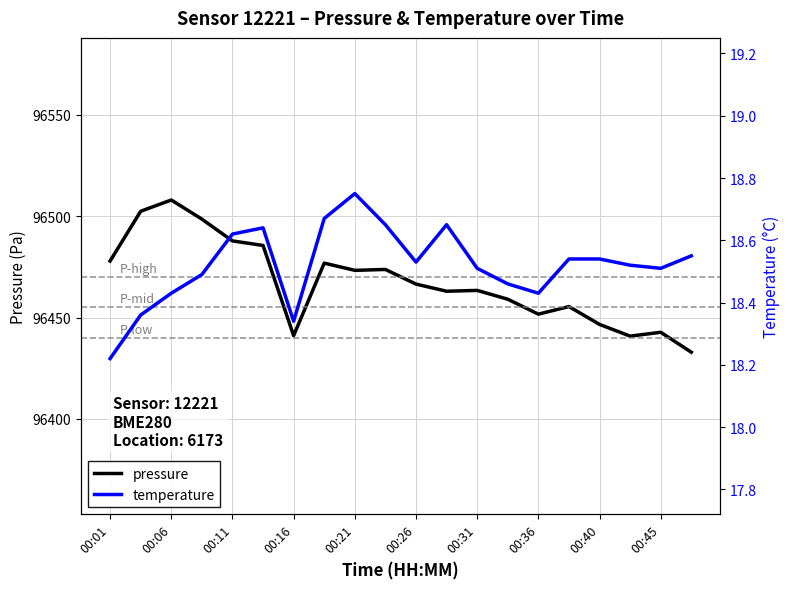

At which label does pressure reach its peak?

00:06